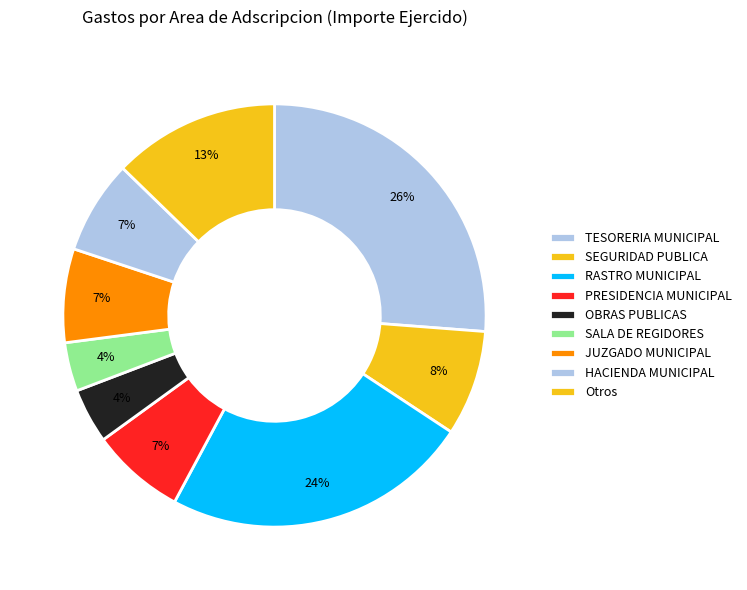

What is the largest slice in the pie chart?

TESORERIA MUNICIPAL